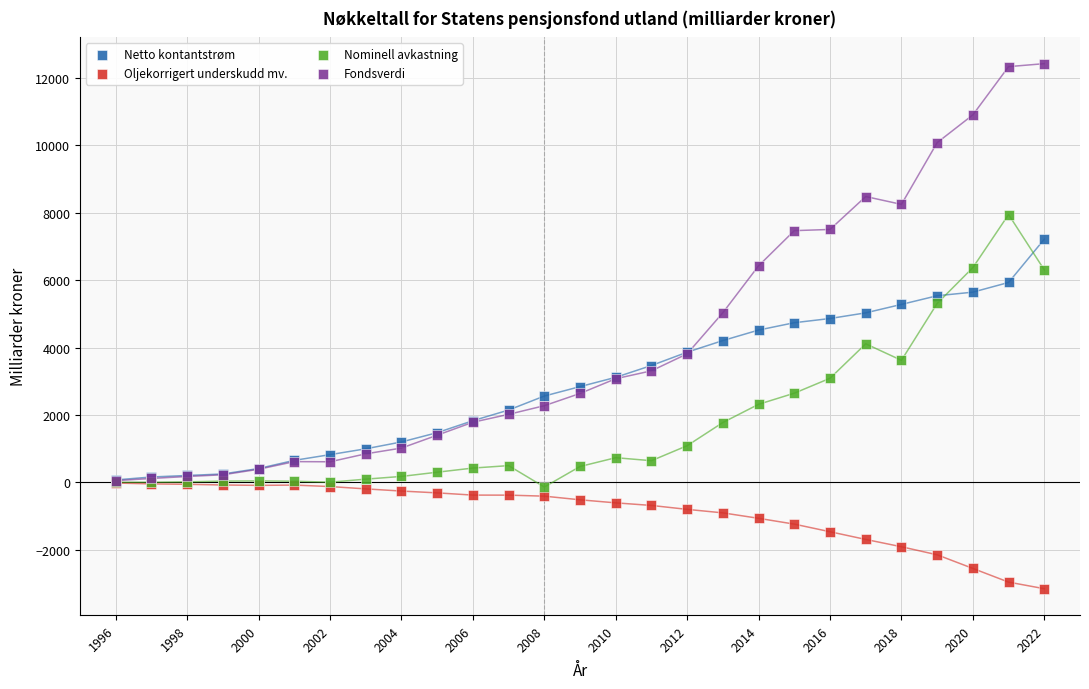

What are all the series names shown in the legend?

Netto kontantstrøm, Oljekorrigert underskudd mv., Nominell avkastning, Fondsverdi